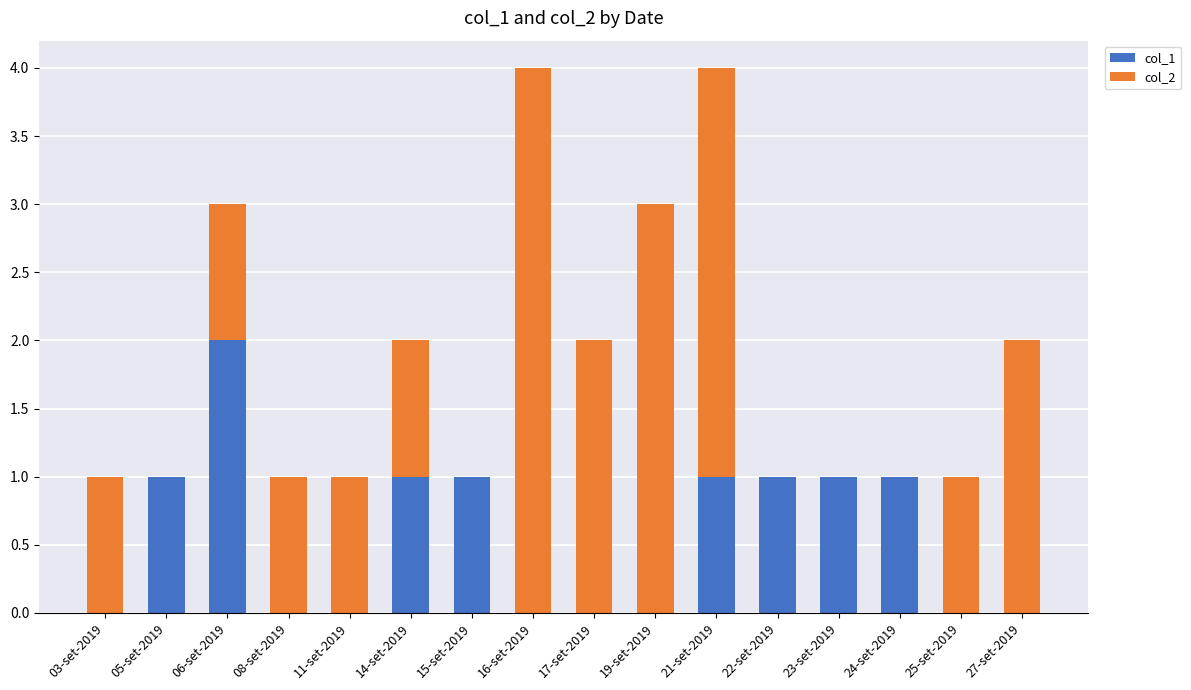

At which label does col_1 reach its peak?

06-set-2019